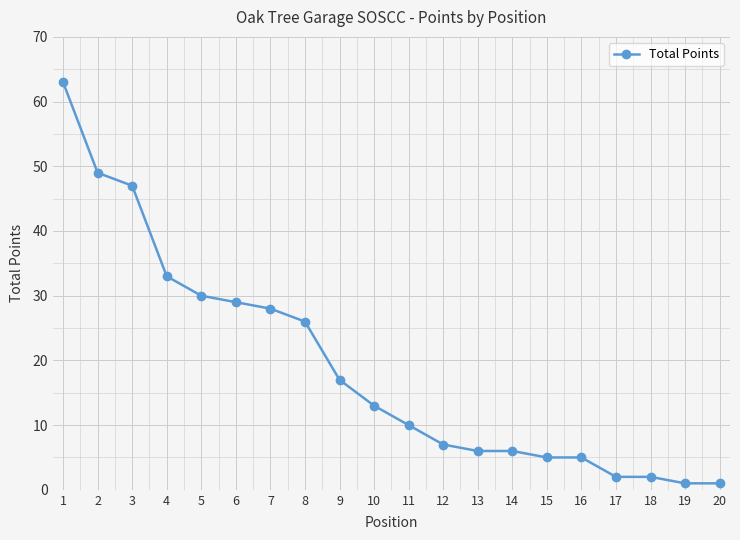

The value at 1 is 63. True or false?

True